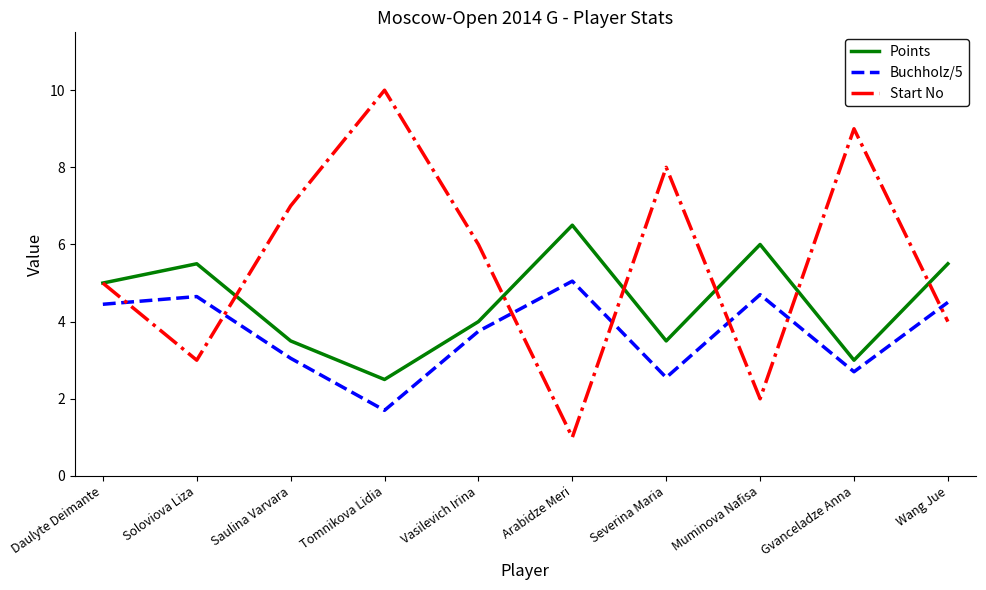

Which label corresponds to the largest value in the chart?

Tomnikova Lidia